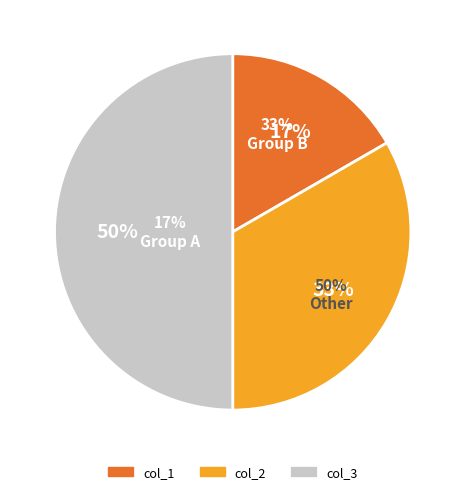

True or false: col_8 accounts for 29% of the total.

False